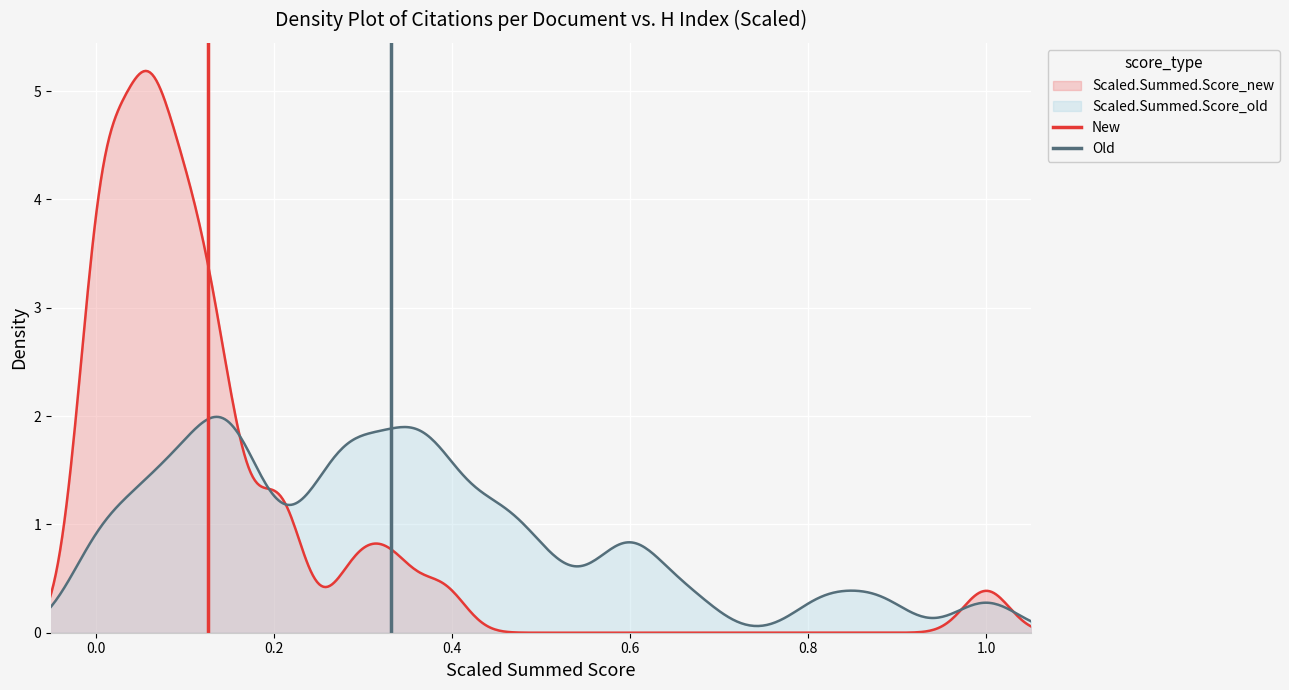

How many New values are between 0 and 1?

2